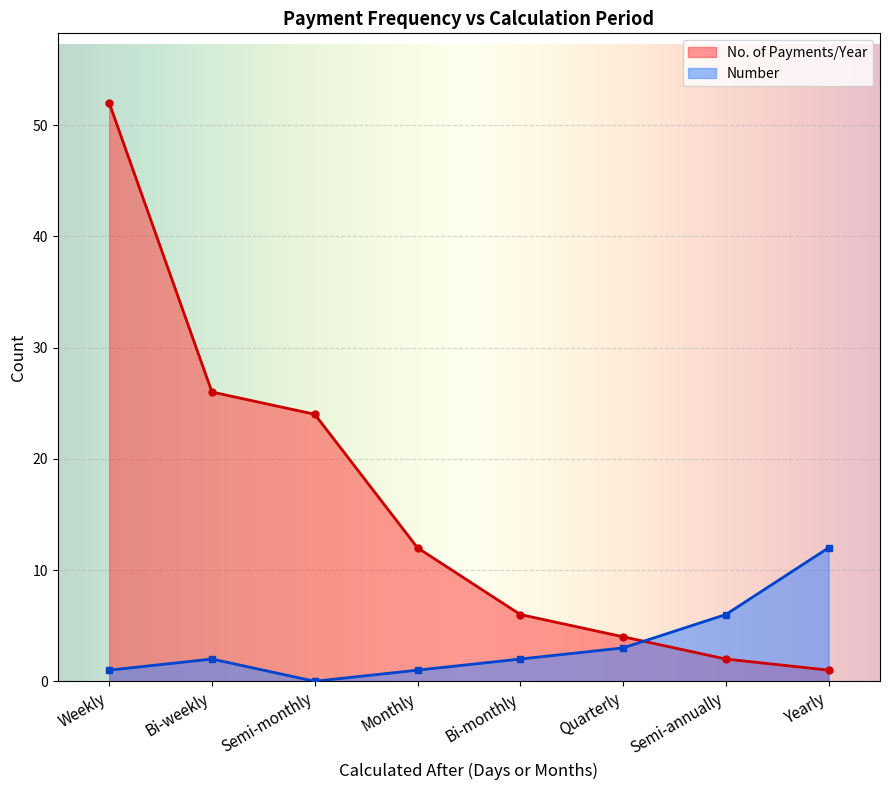

What is the difference between the Number values at Yearly and Weekly?

11